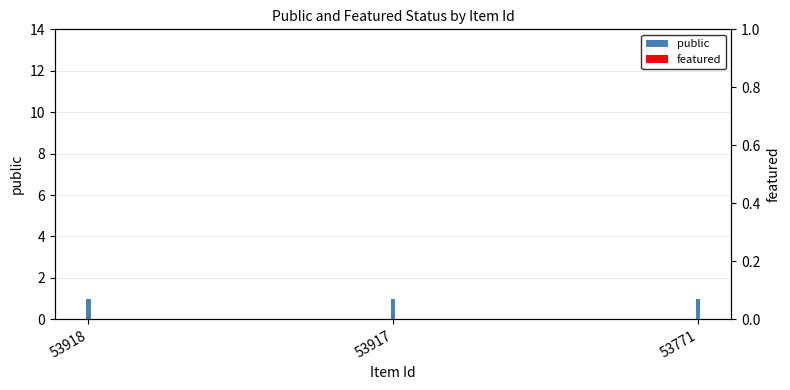

Which series has the largest range (max minus min)?

public